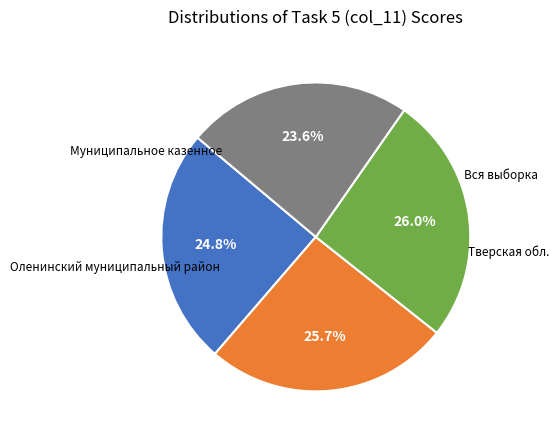

Does any single category account for the majority?

No